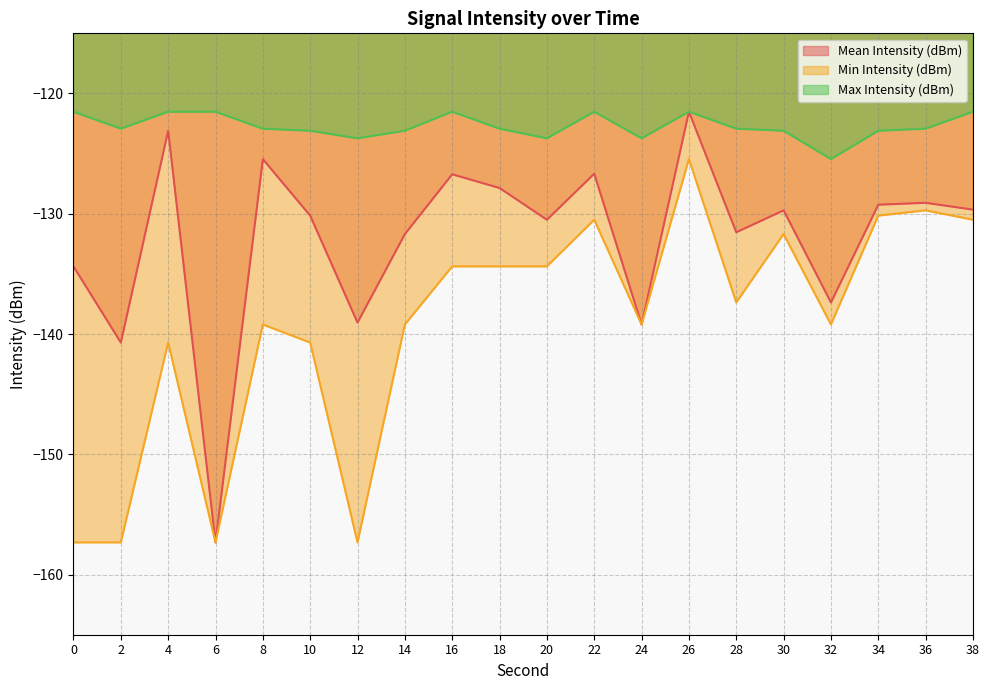

True or false: Min Intensity (dBm) and Mean Intensity (dBm) cross at least once.

False